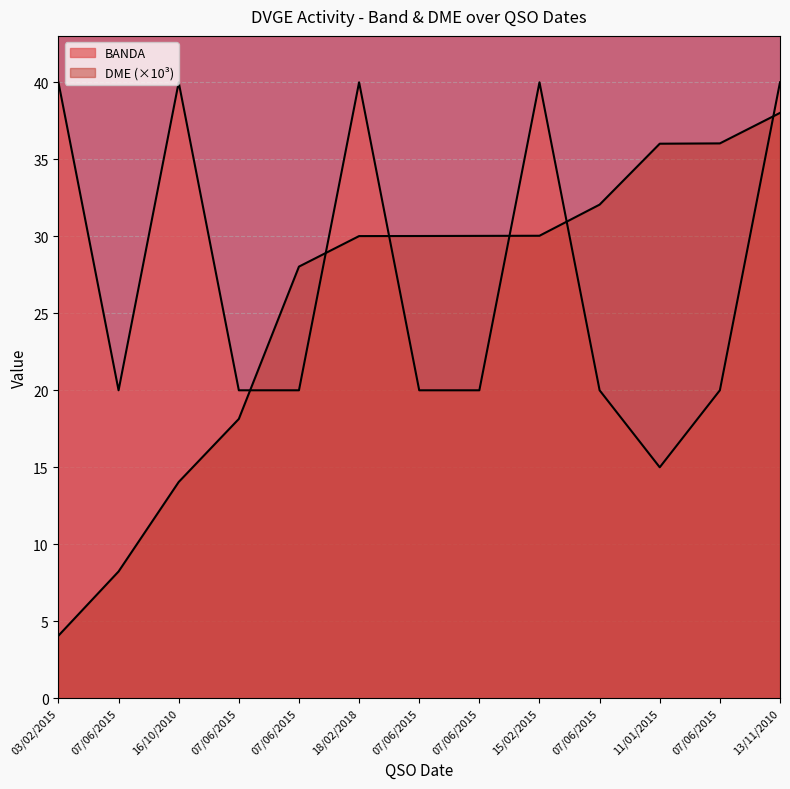

What is the maximum value for BANDA?

40.0